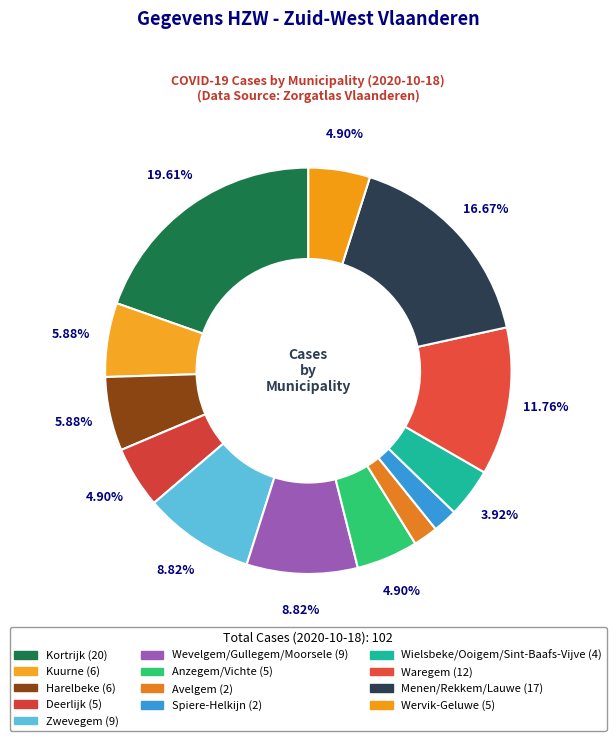

To the nearest percent, what is the average slice percentage?

8%